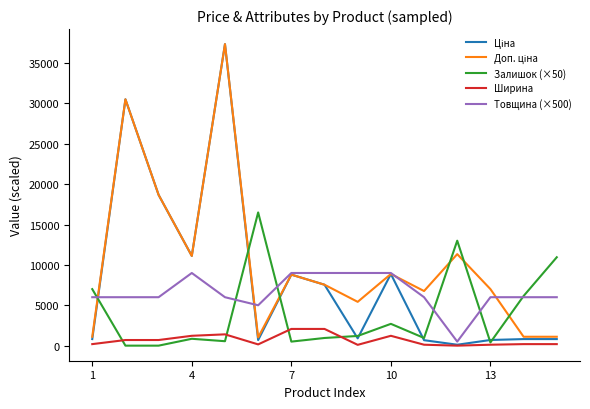

What is the maximum value for Ширина?

2070.0